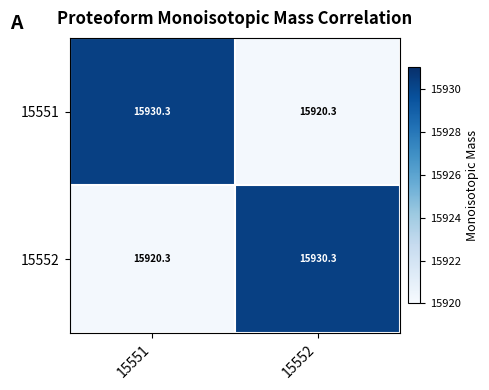

Reading left to right, list all the values displayed in this chart.

15551: 15930.3	15920.3
15552: 15920.3	15930.3